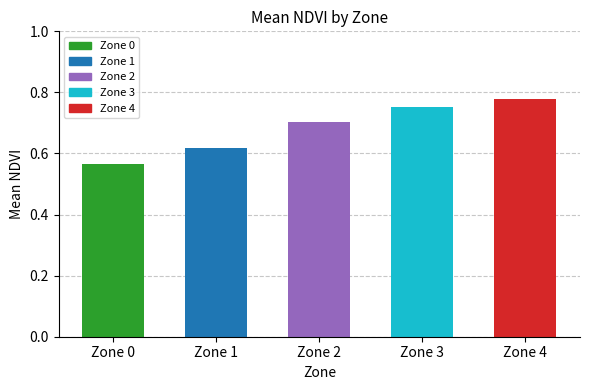

Rank the categories by value from highest to lowest.

Zone 4, Zone 3, Zone 2, Zone 1, Zone 0